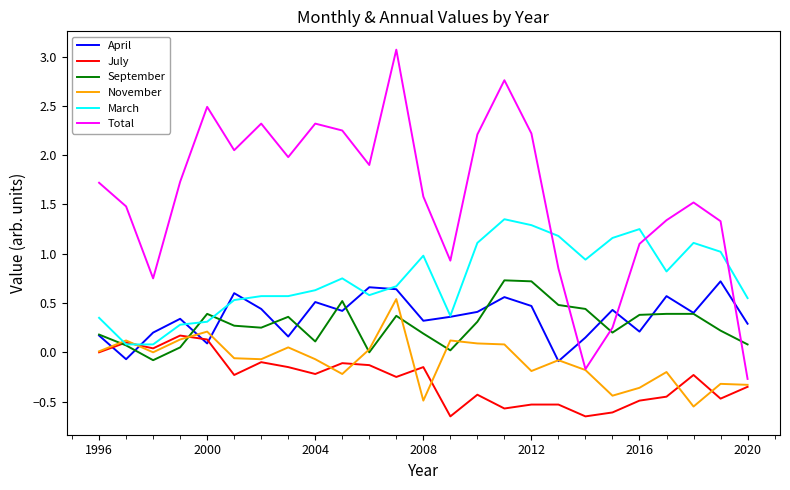

How many lines are shown in the chart?

6